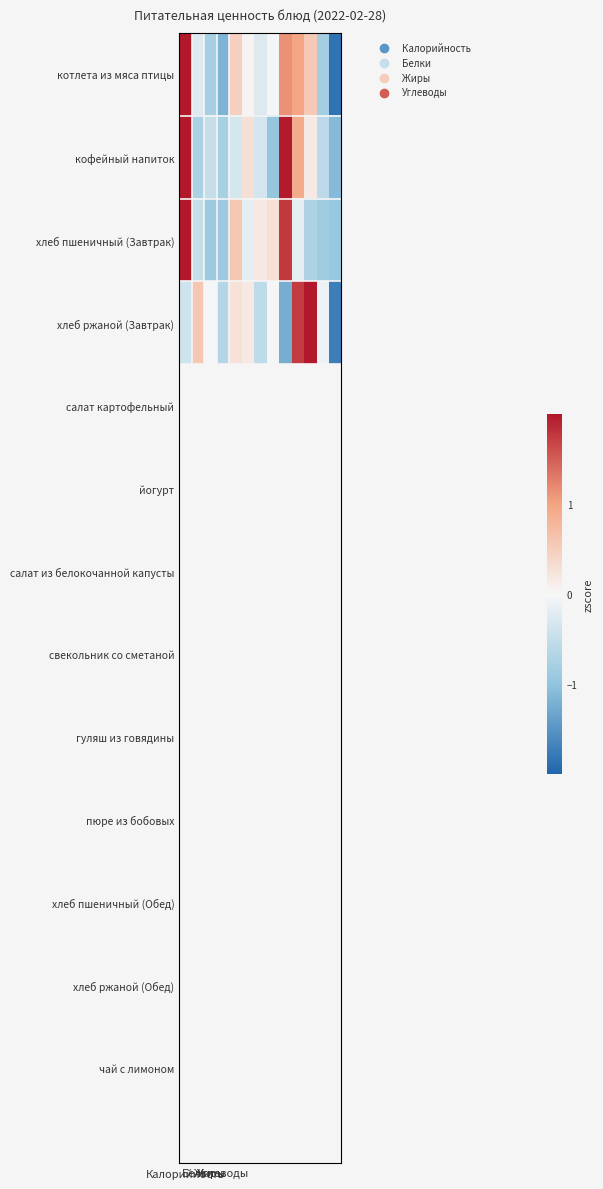

List the series in order of their overall mean, lowest first.

хлеб ржаной (Завтрак), хлеб пшеничный (Завтрак), котлета из мяса птицы, кофейный напиток